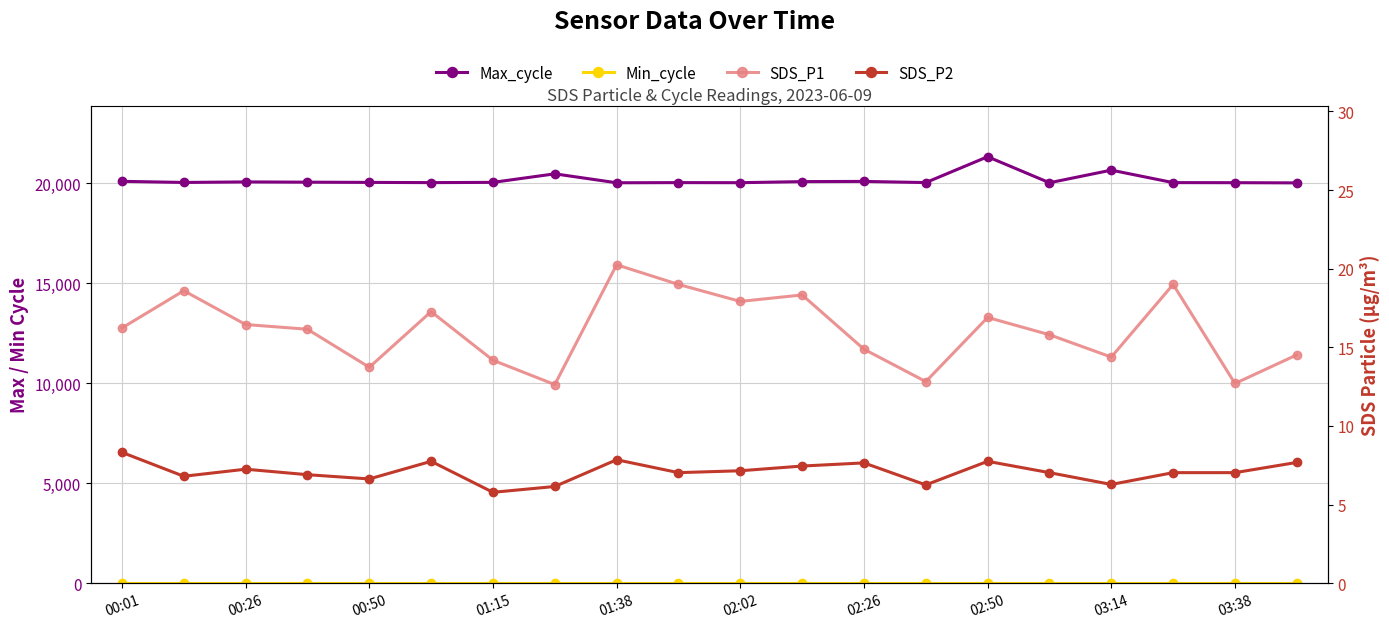

Count the number of data series in this chart.

4